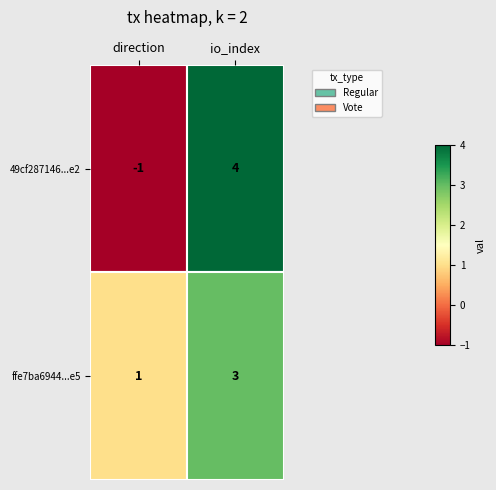

At direction, list the series in order from largest to smallest.

ffe7ba6944...e5, 49cf287146...e2